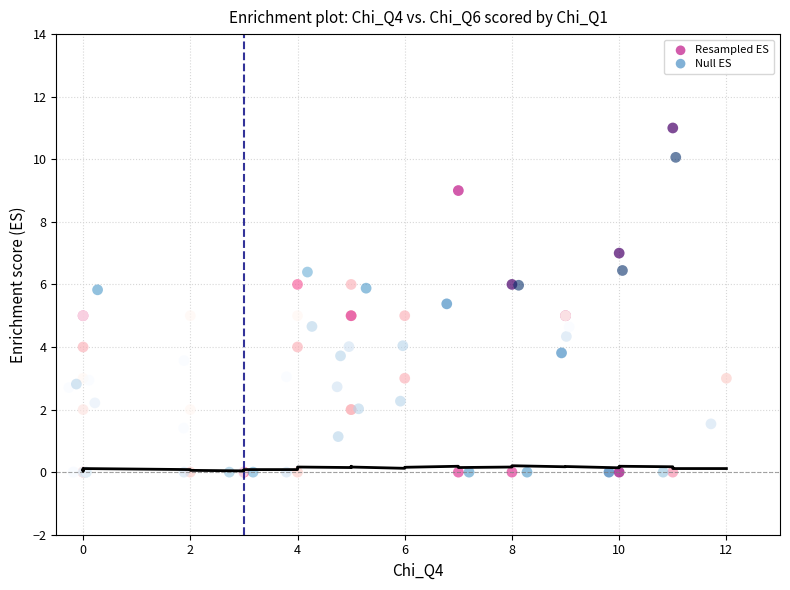

Which series has the widest spread of Y values?

Resampled ES